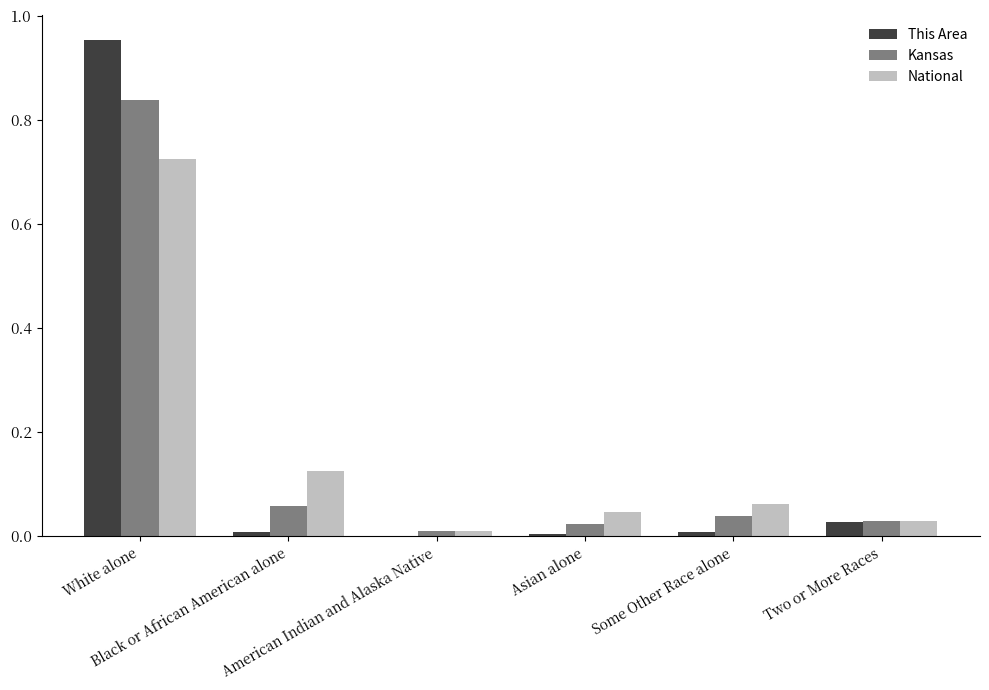

What position from the right is American Indian and Alaska Native?

4